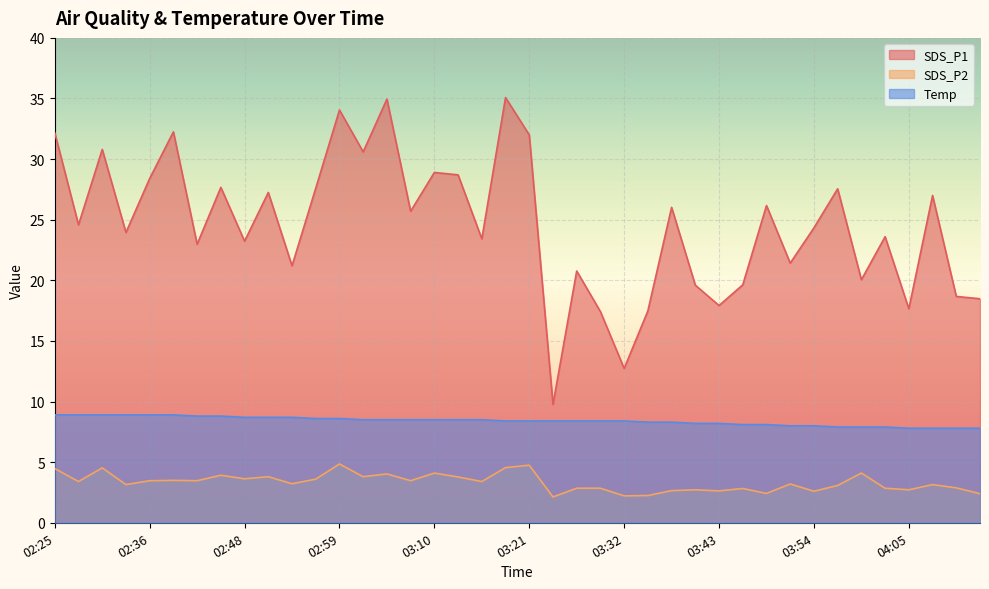

The SDS_P1 series shows 20.1 at 04:00. True or false?

True